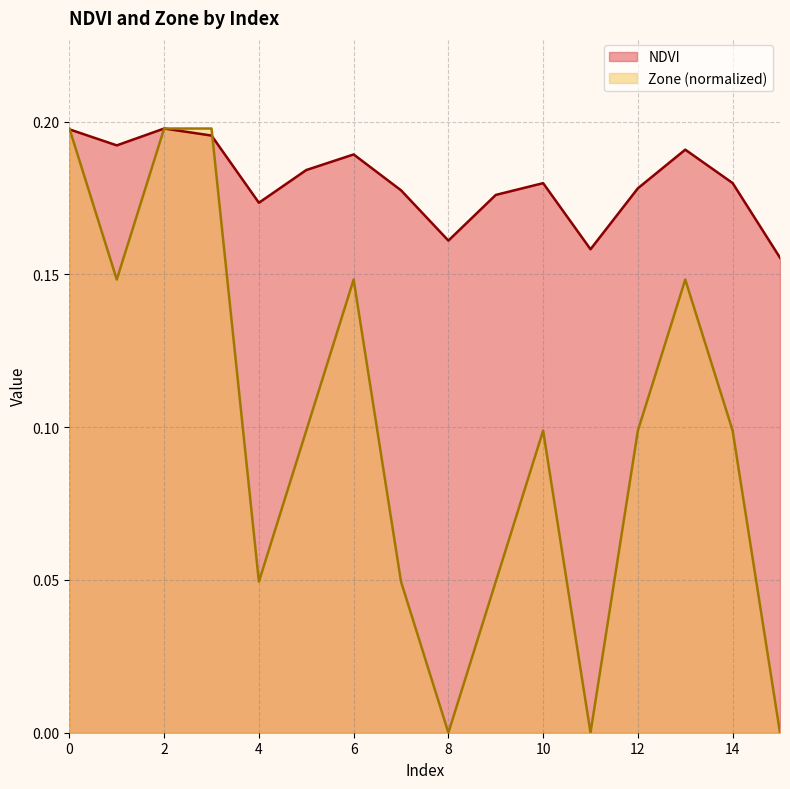

List the labels in order of Zone value, smallest first.

8, 11, 15, 4, 7, 9, 5, 10, 12, 14, 1, 6, 13, 0, 2, 3